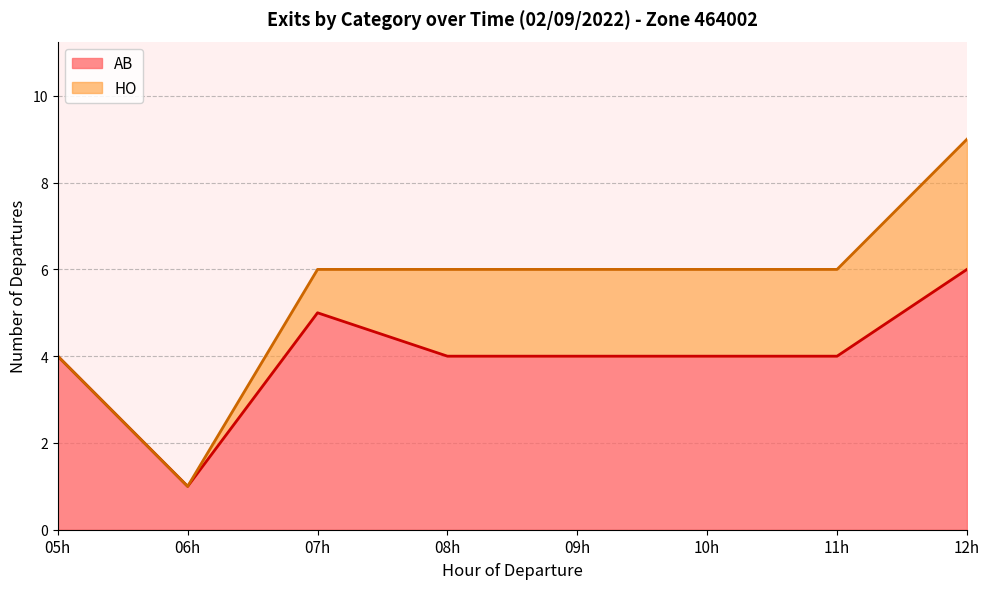

What is the difference between the second highest and minimum values in the AB series?

4